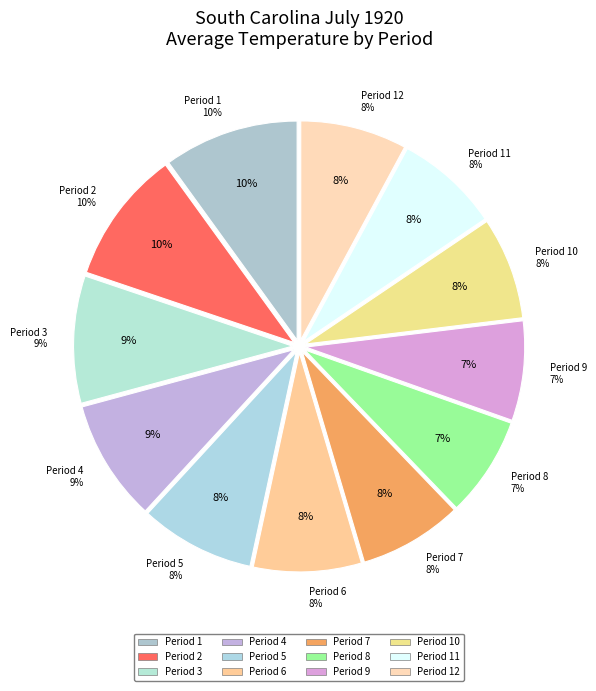

Rank the categories by value from highest to lowest.

Period 1, Period 2, Period 3, Period 4, Period 5, Period 6, Period 12, Period 11, Period 7, Period 10, Period 8, Period 9